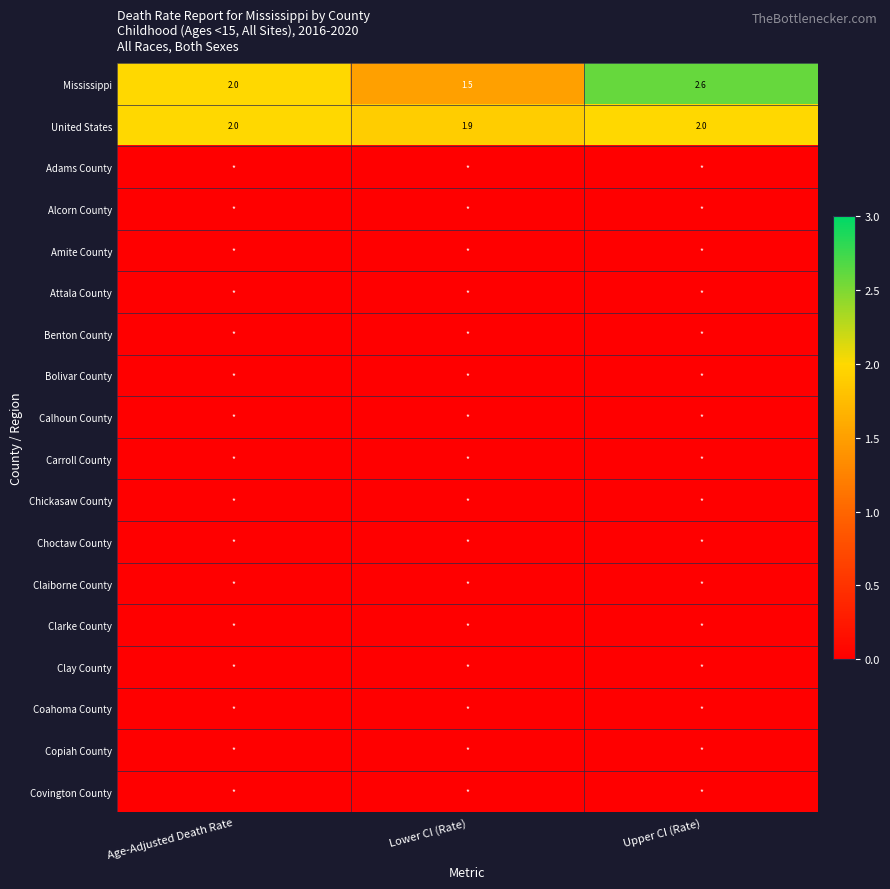

How many distinct data groups are displayed?

18